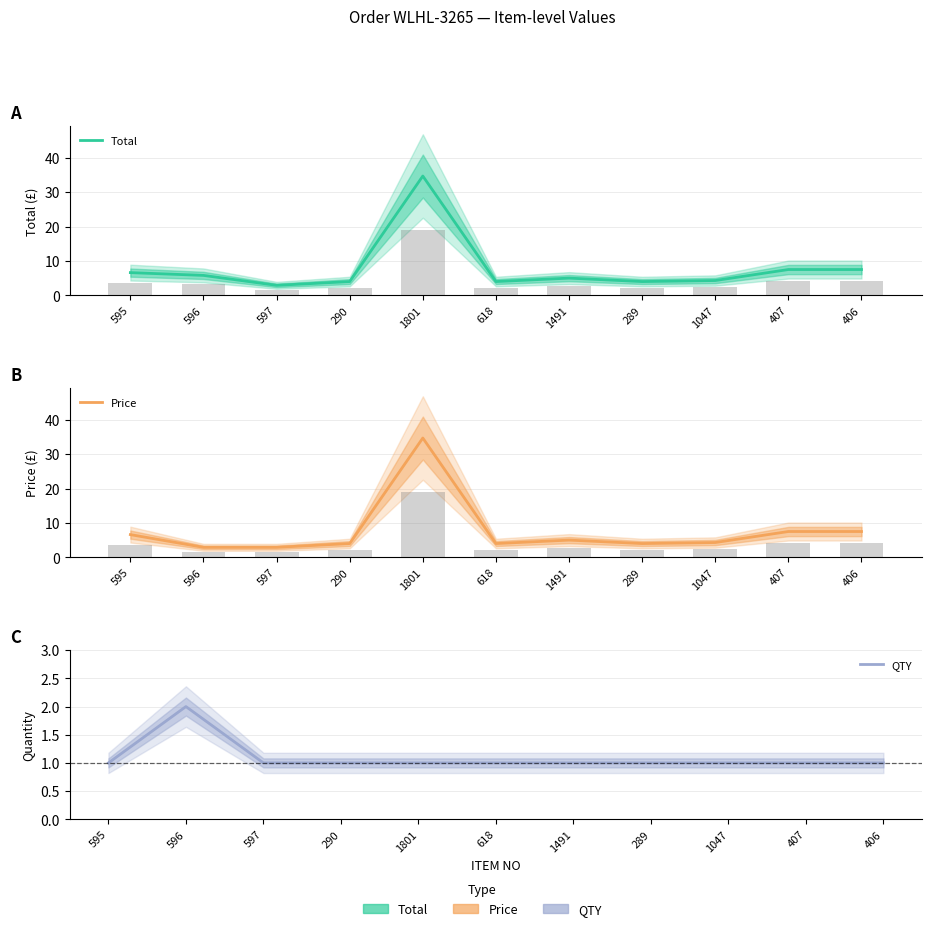

Rank the series by their maximum value, from lowest to highest.

QTY, Total, Price